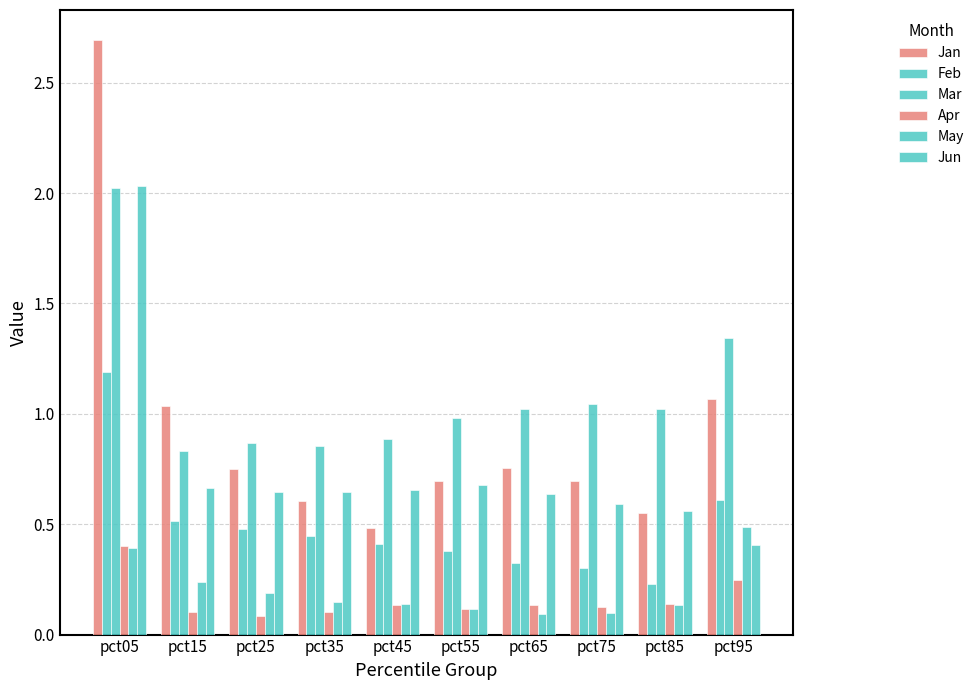

The value of Jun at pct95 is 0.4. True or false?

True